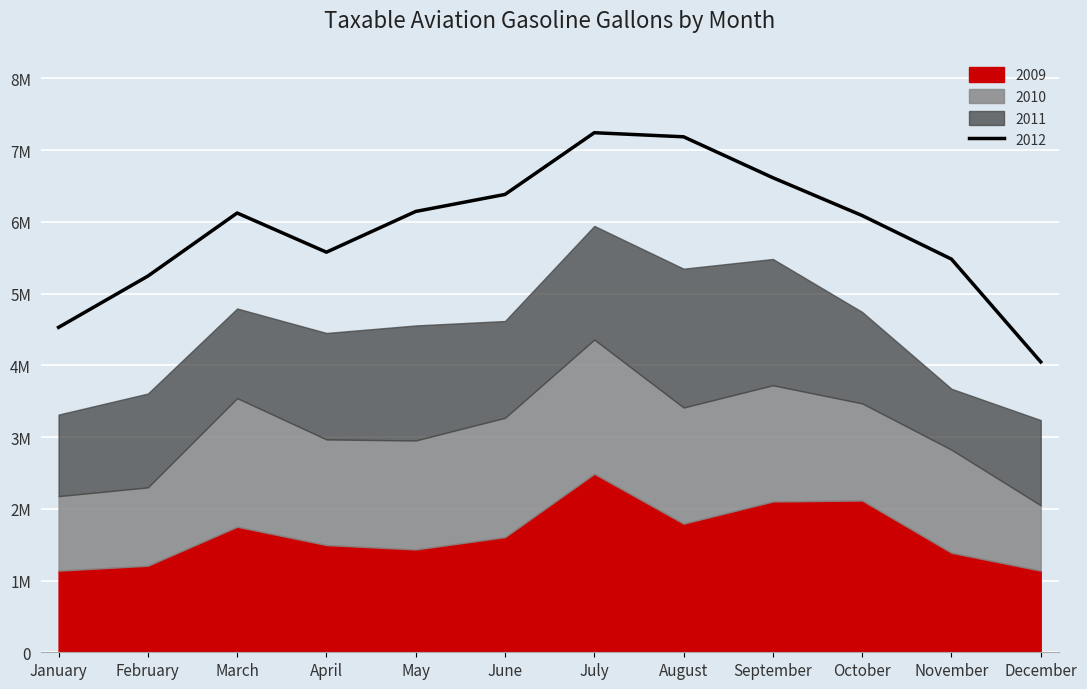

Reading left to right, extract all data points from this chart.

2009: January=1137494	February=1206347	March=1749666	April=1494433	May=1432947	June=1605278	July=2487666	August=1793091	September=2101663	October=2115563	November=1386799	December=1137689
2010: January=1038923	February=1092074	March=1792100	April=1472176	May=1519094	June=1662910	July=1870614	August=1618179	September=1620059	October=1353426	November=1436686	December=910808
2011: January=1136883	February=1307736	March=1249942	April=1483962	May=1603247	June=1349051	July=1584452	August=1935070	September=1760118	October=1274543	November=849257	December=1187924
2012: January=1215499	February=1637234	March=1330964	April=1126206	May=1589170	June=1764444	July=1299096	August=1838499	September=1132832	October=1343772	November=1807664	December=810978